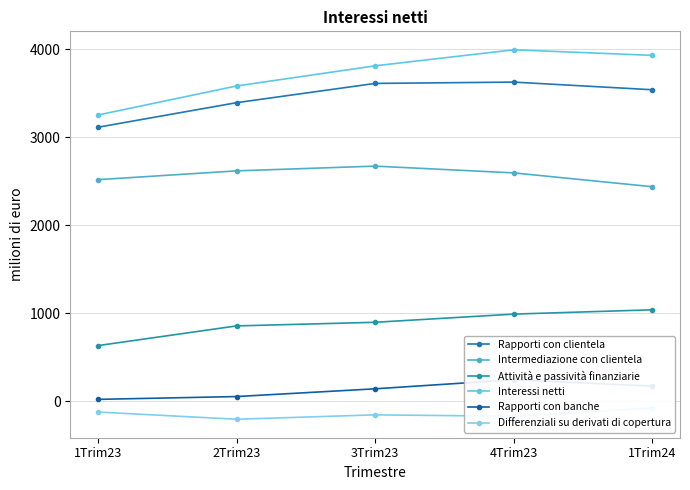

How many interior local peaks does the Interessi netti series have?

1